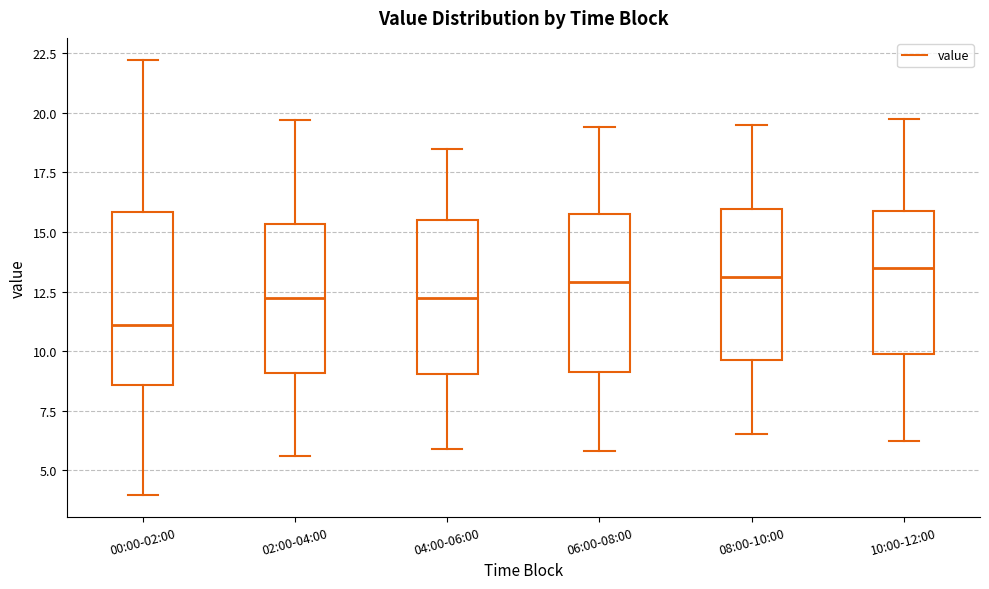

Reading left to right, transcribe this box plot: for each box, give where its median line is, the range the box spans, and where its two whiskers end, as read against the y-axis. The values are not printed on the chart, so give them approximately, as read against the axis.

00:00-02:00: median 11.0, box 8.5 to 16.0, whiskers 4.0 to 22.0
02:00-04:00: median 12.0, box 9.0 to 15.5, whiskers 5.5 to 19.5
04:00-06:00: median 12.0, box 9.0 to 15.5, whiskers 6.0 to 18.5
06:00-08:00: median 13.0, box 9.0 to 15.5, whiskers 6.0 to 19.5
08:00-10:00: median 13.0, box 9.5 to 16.0, whiskers 6.5 to 19.5
10:00-12:00: median 13.5, box 10.0 to 16.0, whiskers 6.5 to 20.0